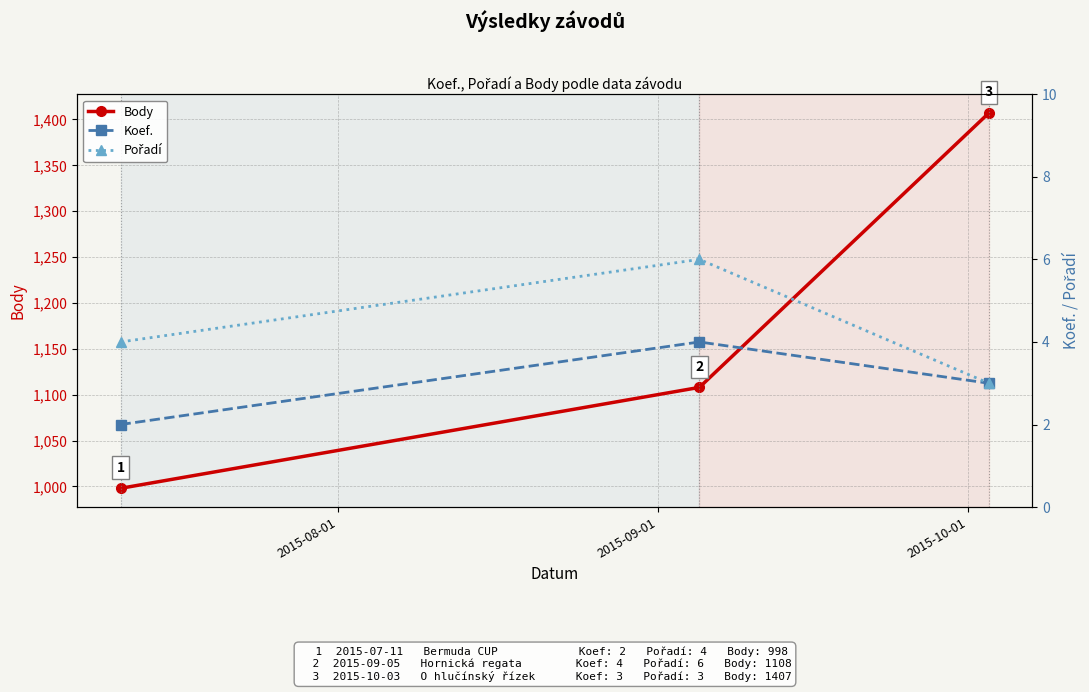

What are all the series names shown in the legend?

Body, Koef., Pořadí